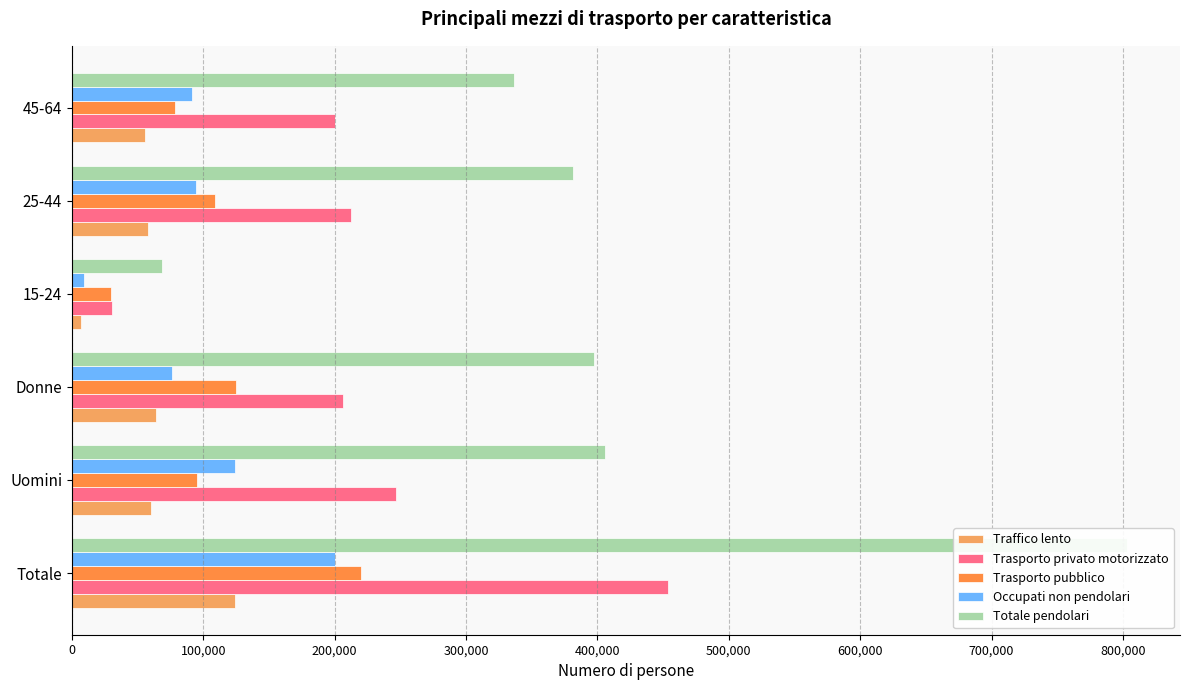

Between Donne and 45-64, which series saw the biggest shift?

Totale pendolari